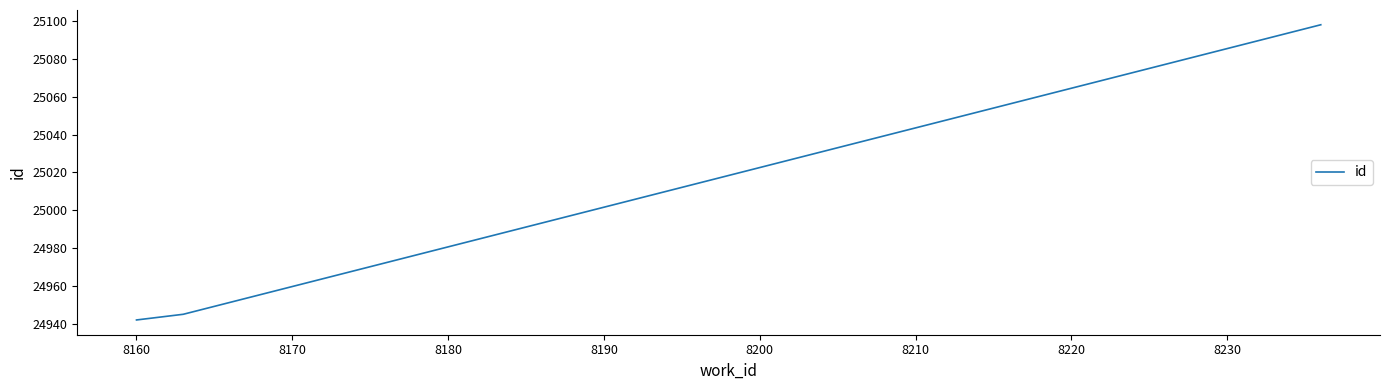

What is the minimum value shown in the chart?

24942